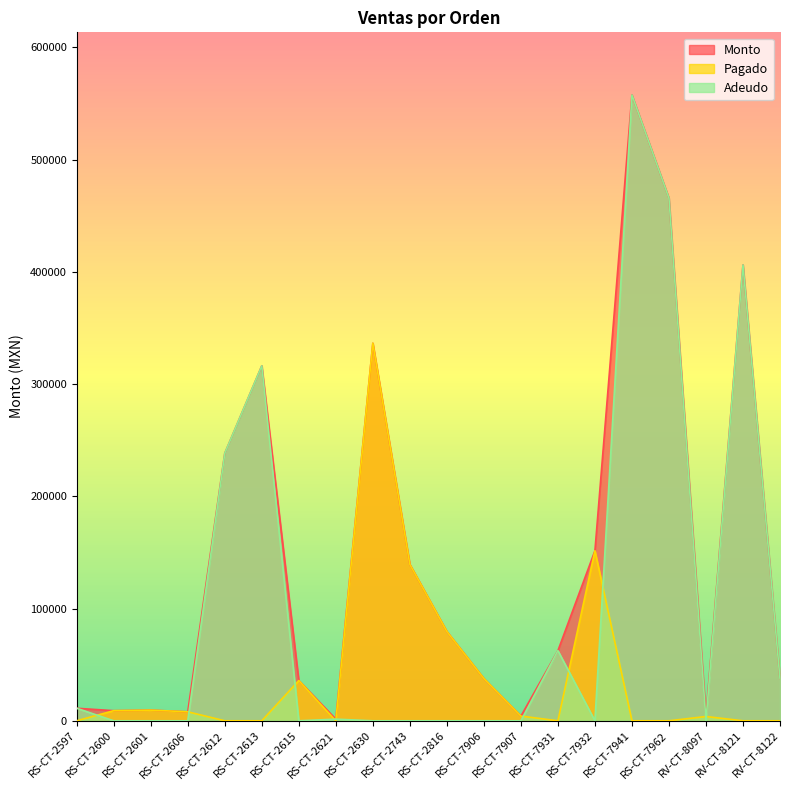

Which has a higher value, RV-CT-8122 or RS-CT-7906?

RS-CT-7906